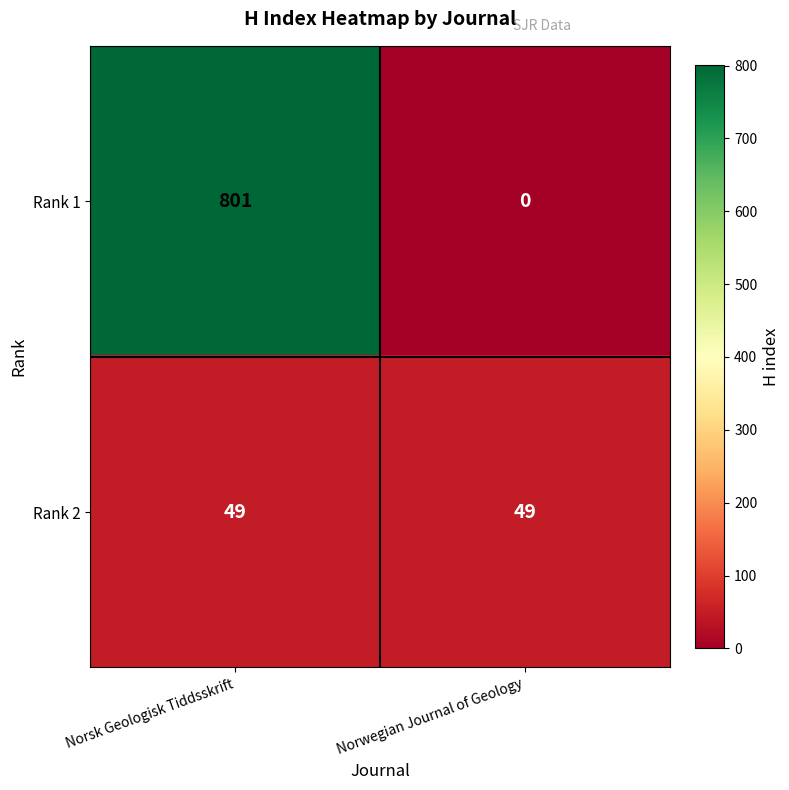

What is the approximate value of Rank 2 at Norsk Geologisk Tiddsskrift?

49